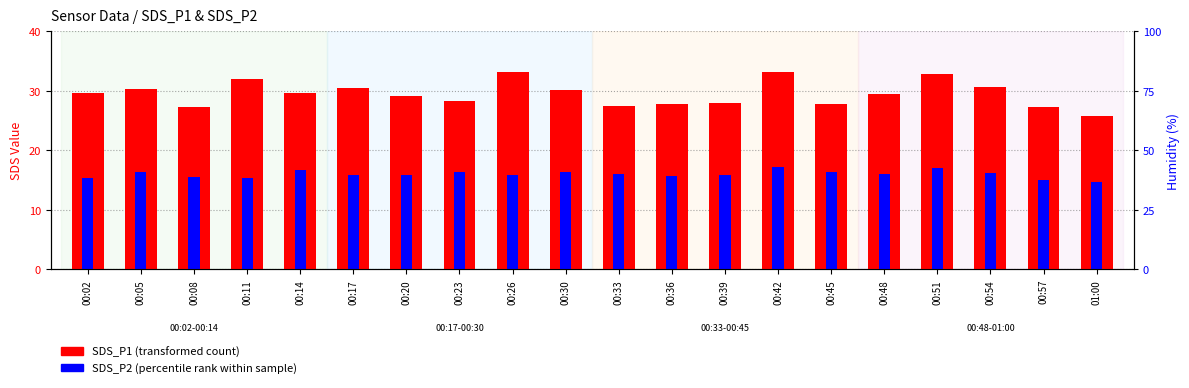

Reading right to left, list all the values displayed in this chart.

SDS_P1 (transformed count): 01:00=25.7	00:57=27.4	00:54=30.7	00:51=32.9	00:48=29.4	00:45=27.9	00:42=33.1	00:39=28.0	00:36=27.8	00:33=27.5	00:30=30.1	00:26=33.2	00:23=28.2	00:20=29.2	00:17=30.4	00:14=29.6	00:11=32.0	00:08=27.2	00:05=30.4	00:02=29.6
SDS_P2 (percentile rank): 01:00=14.7	00:57=15.1	00:54=16.2	00:51=17.1	00:48=16.1	00:45=16.4	00:42=17.1	00:39=15.9	00:36=15.6	00:33=16.1	00:30=16.4	00:26=15.8	00:23=16.4	00:20=15.8	00:17=15.8	00:14=16.8	00:11=15.4	00:08=15.6	00:05=16.4	00:02=15.4